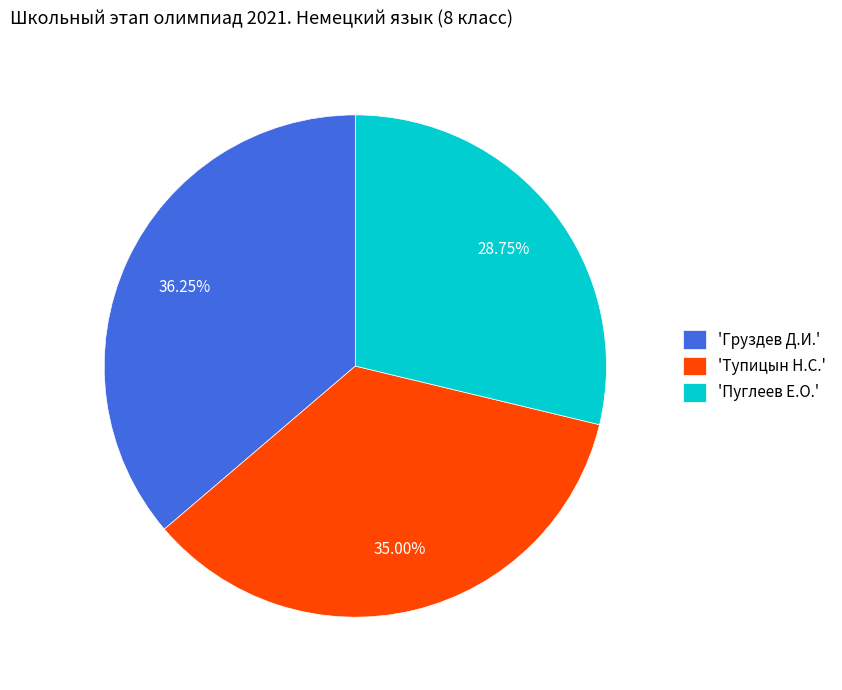

Rank the categories by value from highest to lowest.

'Груздев Д.И.', 'Тупицын Н.С.', 'Пуглеев Е.О.'